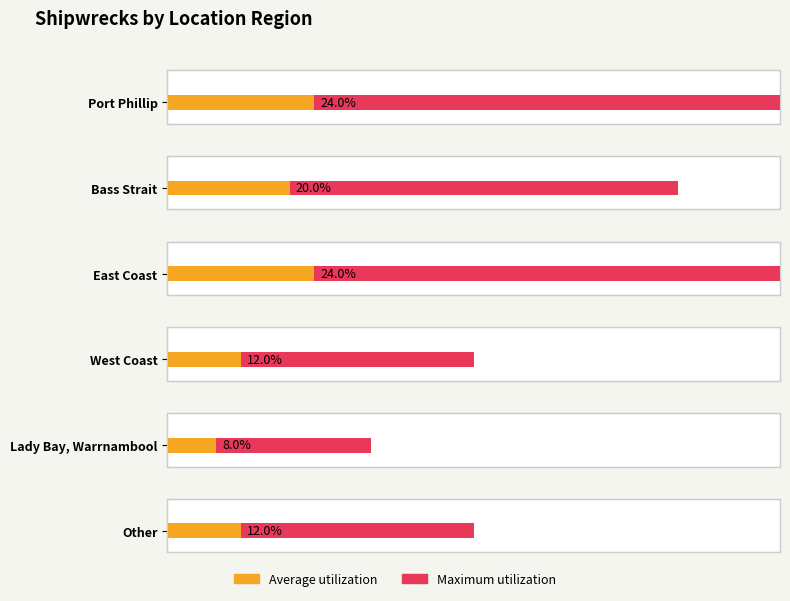

Rank the categories by value from lowest to highest.

Lady Bay, Warrnambool, West Coast, Other, Bass Strait, Port Phillip, East Coast